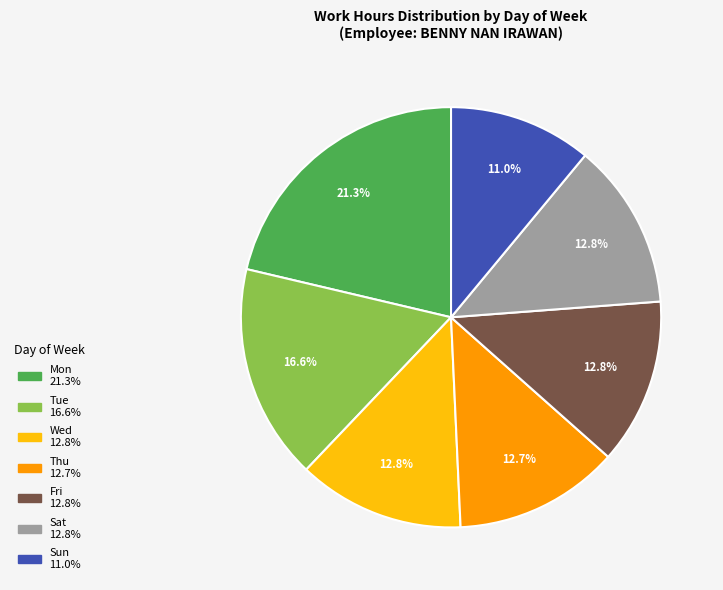

Is there a majority slice in this chart?

No